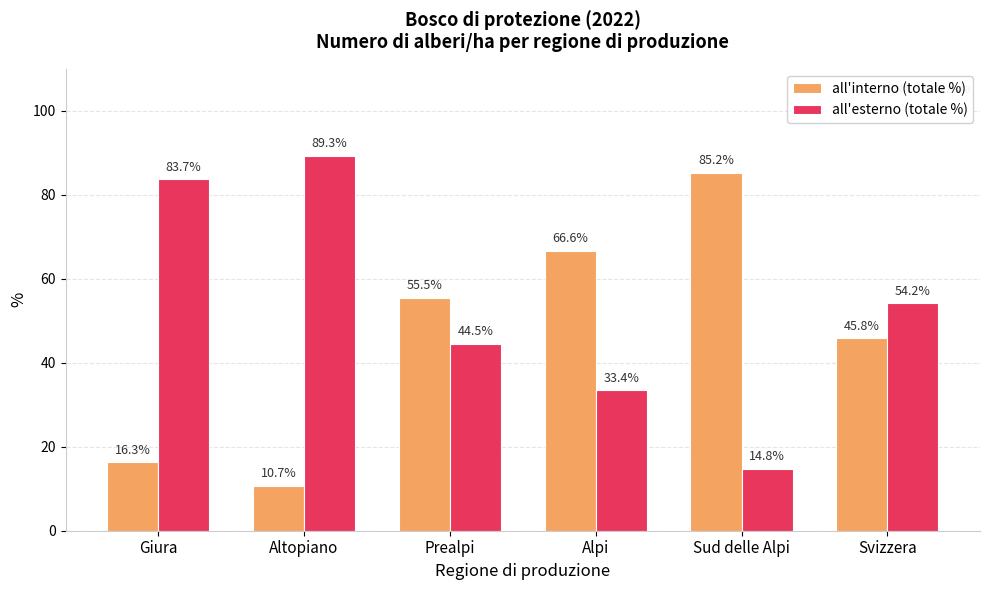

What is the difference between the highest and lowest values at Sud delle Alpi?

70.4